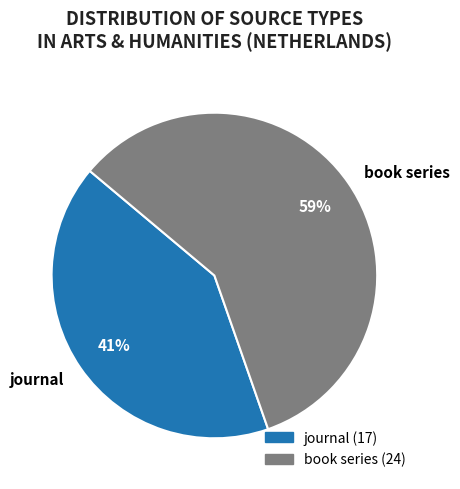

What percentage is the book series slice, to the nearest percent?

59%